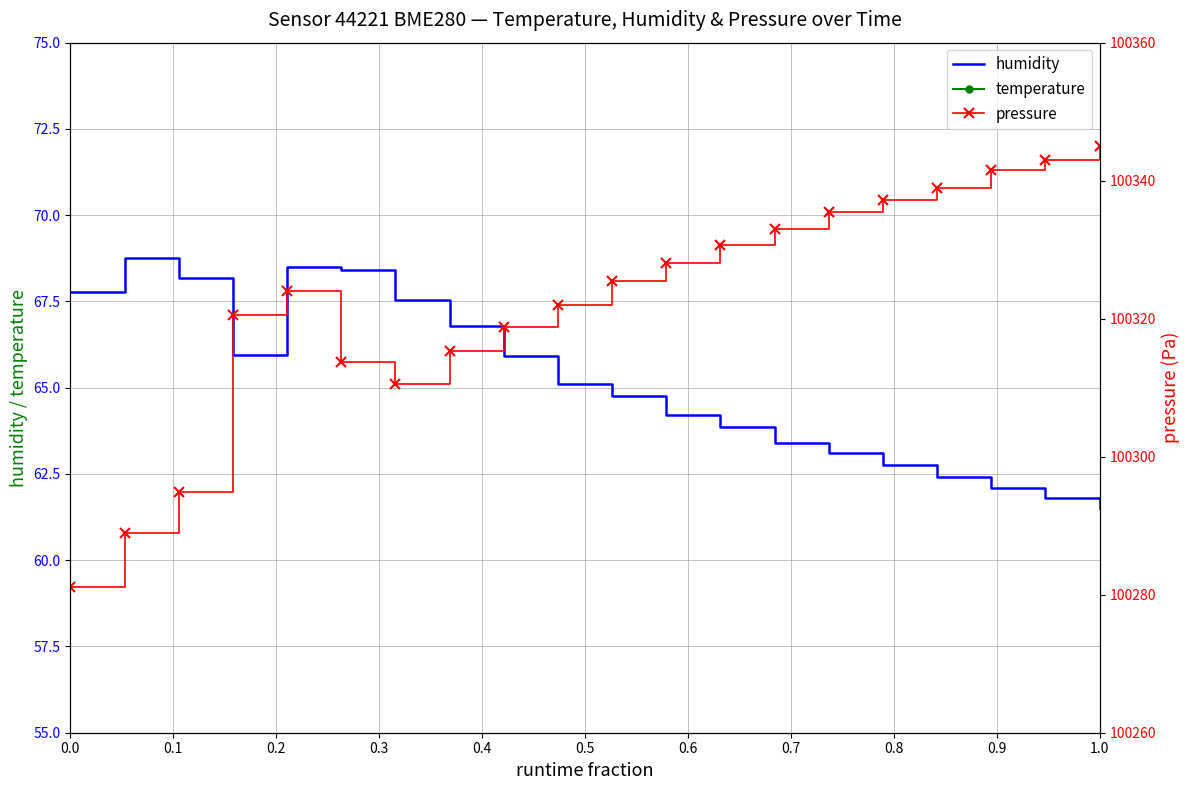

Count the number of data series in this chart.

3